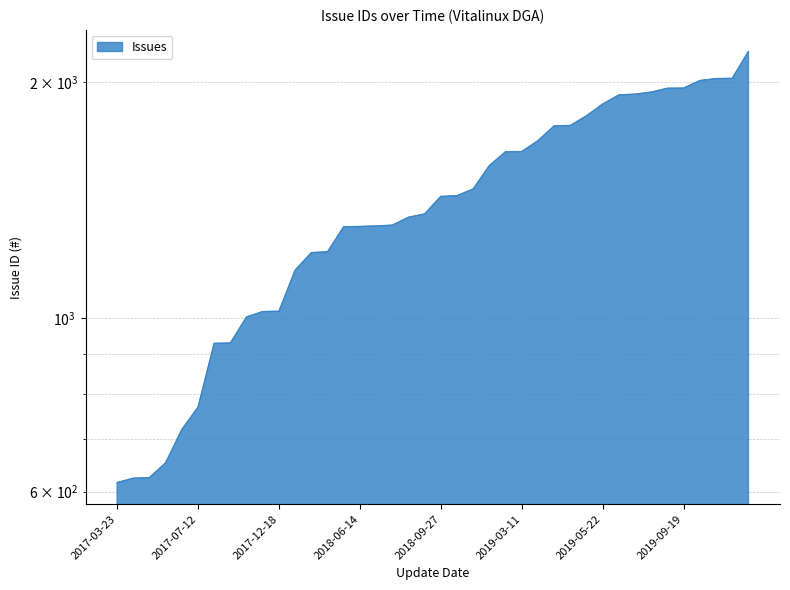

What is the change in value from 2019-01-18 to 2019-09-30?

+392